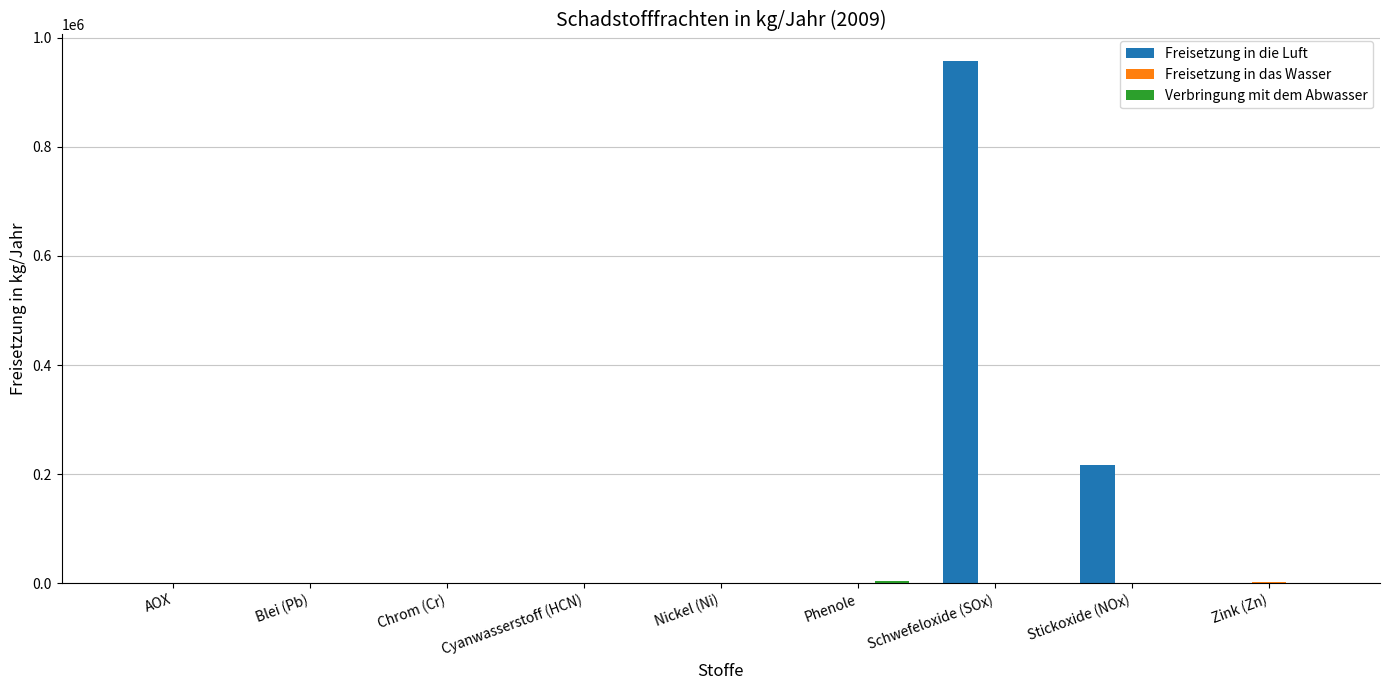

What is the greatest value displayed?

958000